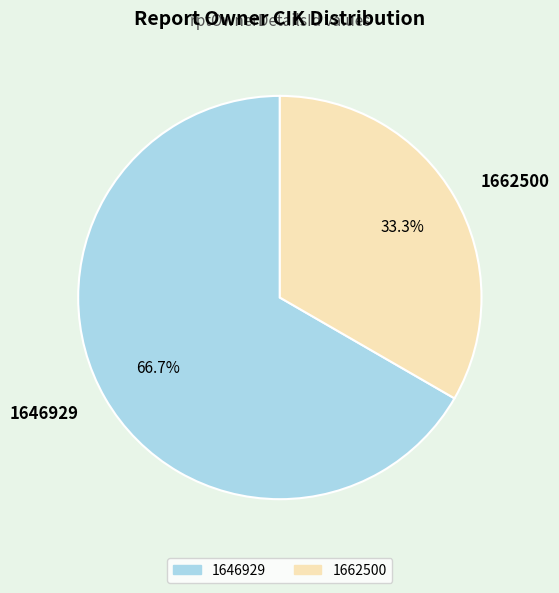

Which category has the smallest portion of the pie?

1662500